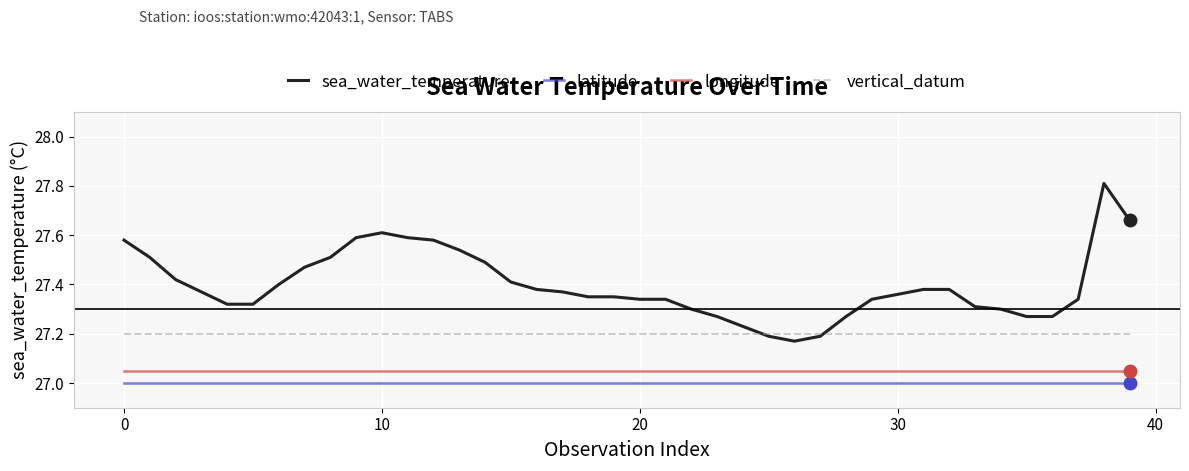

Which series has the widest spread of values?

sea_water_temperature